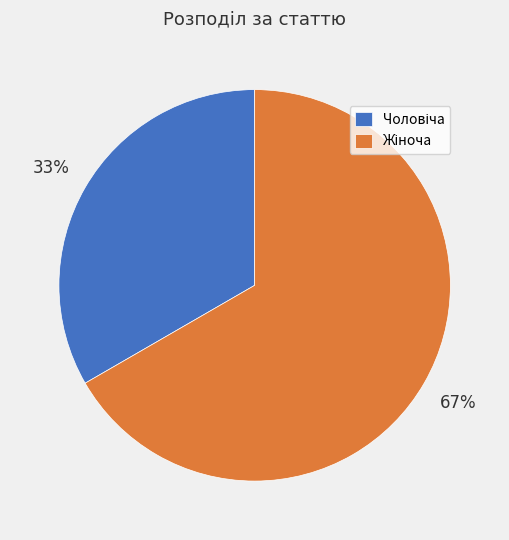

To the nearest percent, what is the average slice percentage?

50%